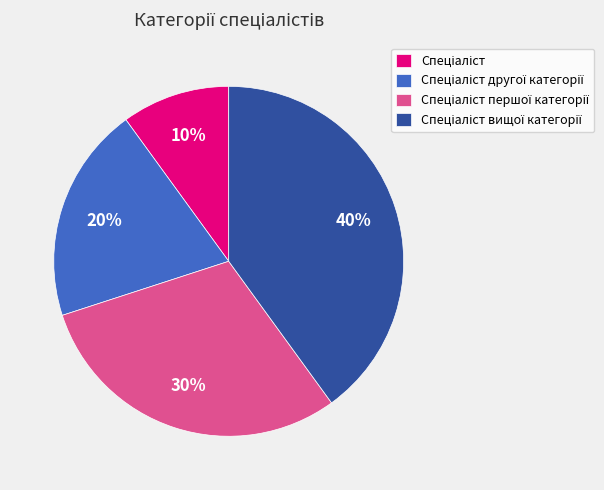

To the nearest percent, what is the difference between the largest and smallest slice percentages?

30%